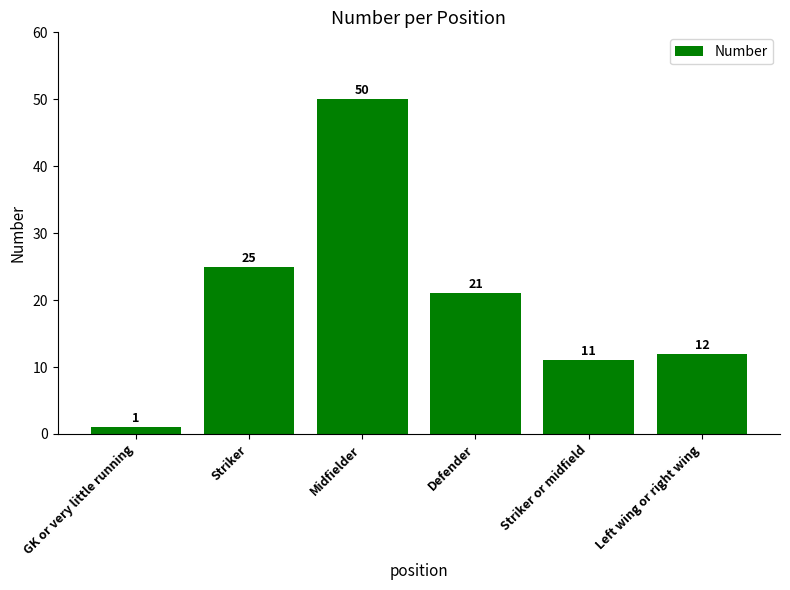

Which label corresponds to the largest value in the chart?

Midfielder